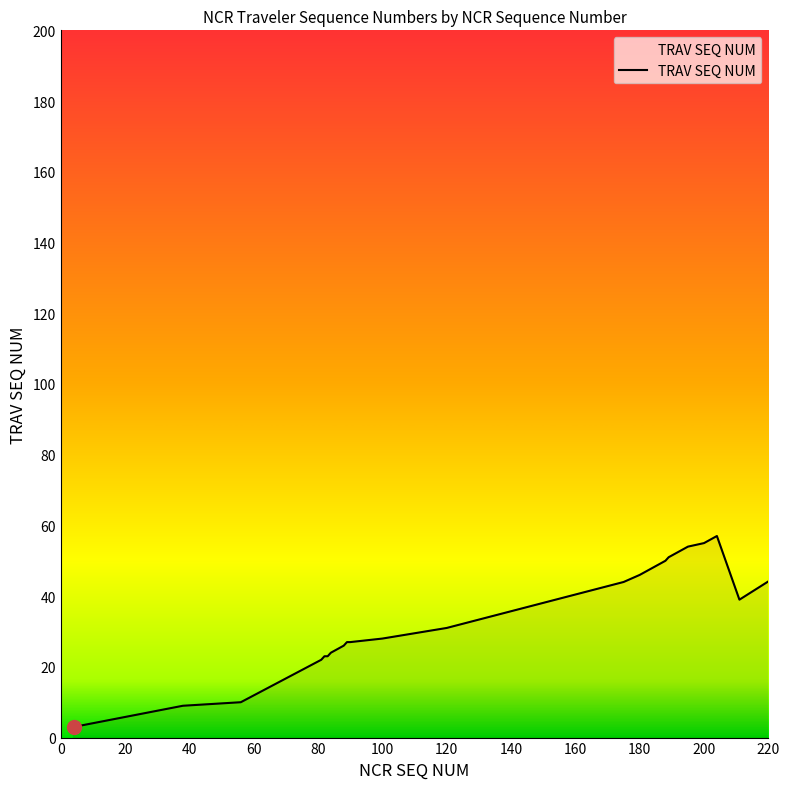

What is the difference between the maximum and minimum values?

186